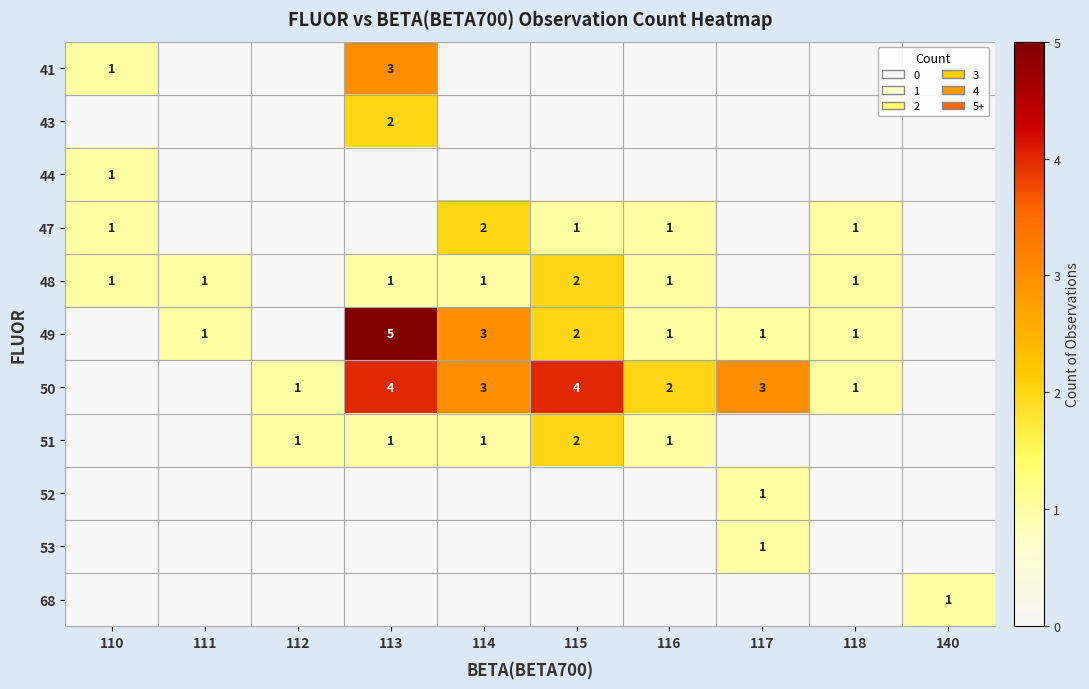

What is the sum of all 53 values?

1